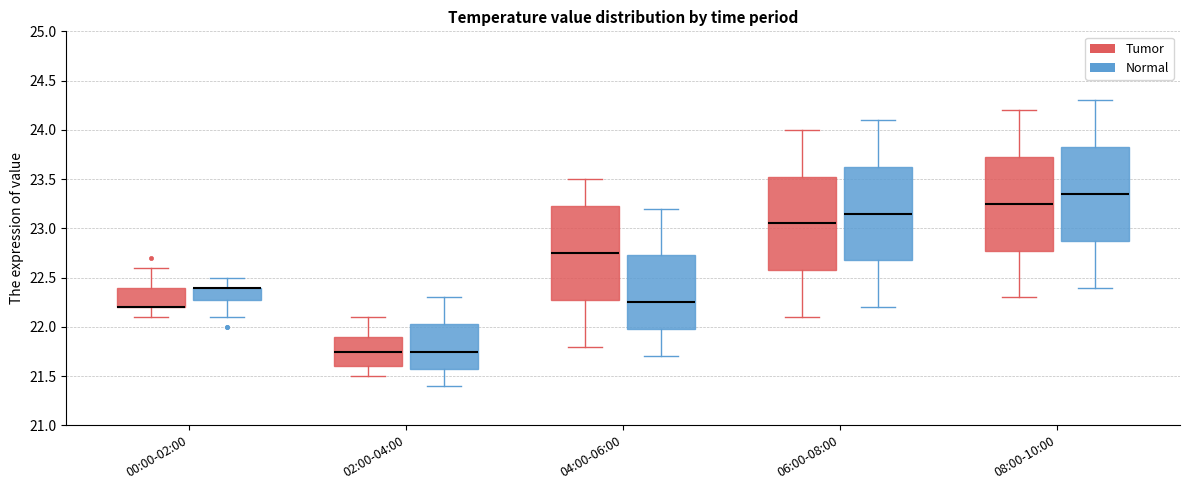

Reading left to right, transcribe this box plot: for each box, give where its median line is, the range the box spans, and where its two whiskers end, as read against the y-axis. The values are not printed on the chart, so give them approximately, as read against the axis.

00:00-02:00 (Tumor): median 22.20 (drawn on the box's lower edge), box 22.20 to 22.40, whiskers 22.10 to 22.60
00:00-02:00 (Normal): median 22.40 (drawn on the box's upper edge), box 22.30 to 22.40, whiskers 22.10 to 22.50
02:00-04:00 (Tumor): median 21.75, box 21.60 to 21.90, whiskers 21.50 to 22.10
02:00-04:00 (Normal): median 21.75, box 21.60 to 22.05, whiskers 21.40 to 22.30
04:00-06:00 (Tumor): median 22.75, box 22.30 to 23.25, whiskers 21.80 to 23.50
04:00-06:00 (Normal): median 22.25, box 22.00 to 22.75, whiskers 21.70 to 23.20
06:00-08:00 (Tumor): median 23.05, box 22.60 to 23.55, whiskers 22.10 to 24.00
06:00-08:00 (Normal): median 23.15, box 22.70 to 23.65, whiskers 22.20 to 24.10
08:00-10:00 (Tumor): median 23.25, box 22.80 to 23.75, whiskers 22.30 to 24.20
08:00-10:00 (Normal): median 23.35, box 22.90 to 23.85, whiskers 22.40 to 24.30